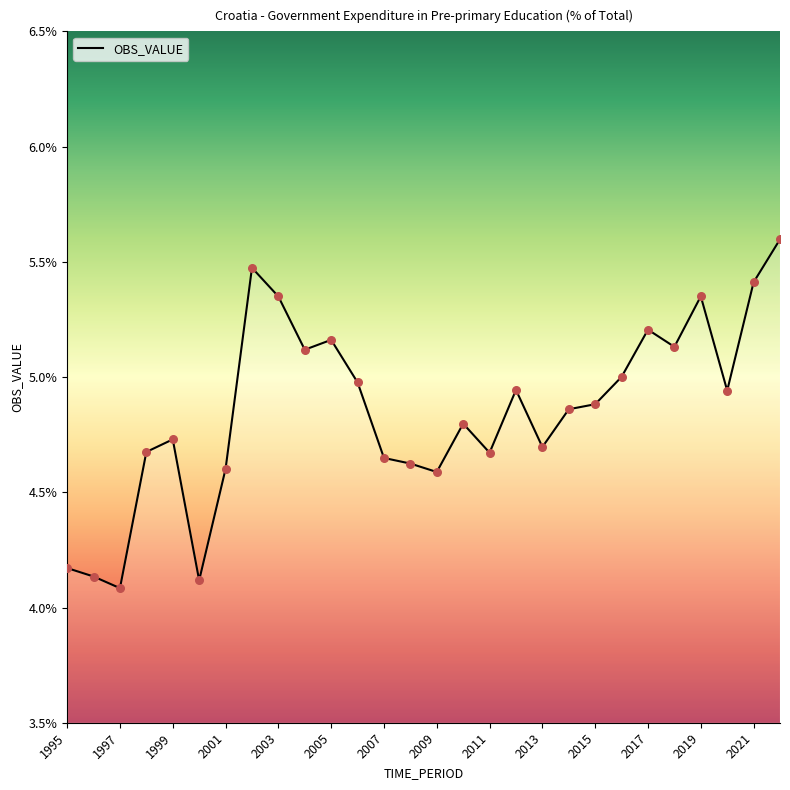

What is the difference between the maximum and minimum values?

1.5